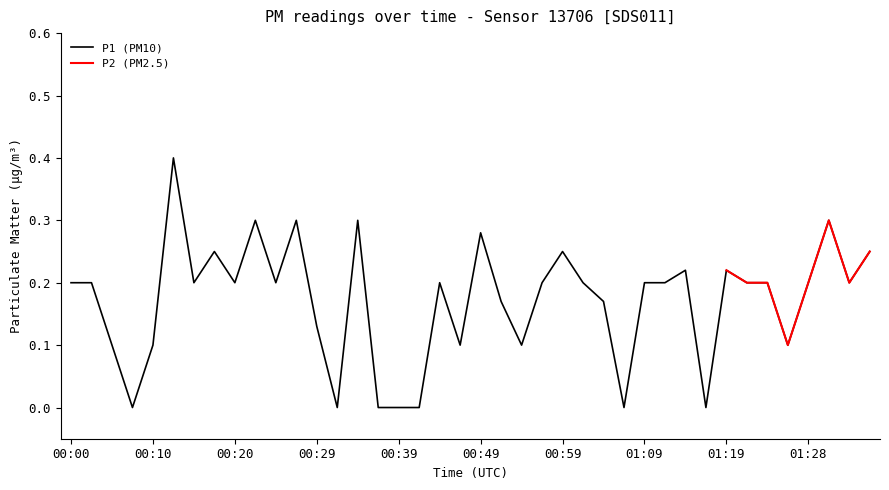

What is the value of the 13th point from the left?

0.1